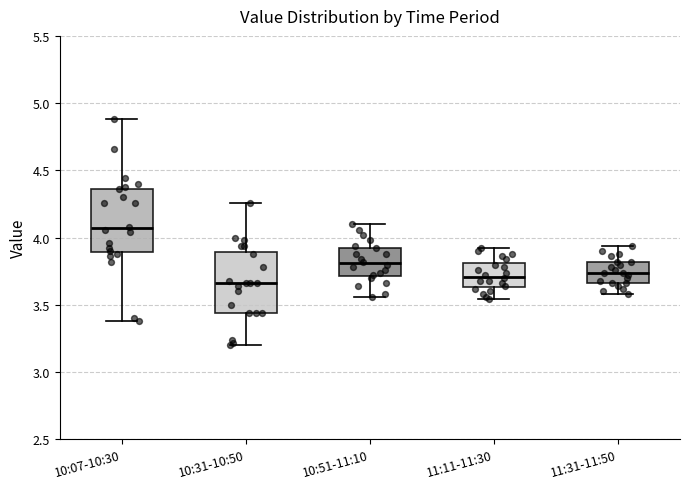

Which box has the highest median line?

10:07-10:30